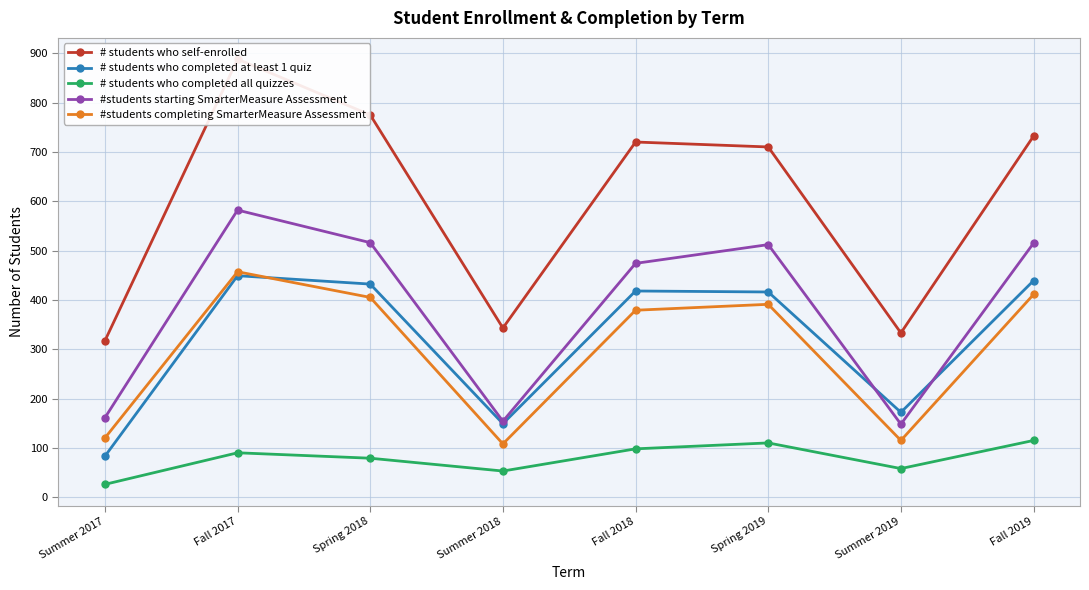

Reading left to right, what are all the values shown in this chart?

# students who self-enrolled: Summer 2017=317	Fall 2017=888	Spring 2018=775	Summer 2018=343	Fall 2018=720	Spring 2019=710	Summer 2019=333	Fall 2019=732
# students who completed at least 1 quiz: Summer 2017=83	Fall 2017=449	Spring 2018=432	Summer 2018=149	Fall 2018=418	Spring 2019=416	Summer 2019=172	Fall 2019=439
# students who completed all quizzes: Summer 2017=26	Fall 2017=90	Spring 2018=79	Summer 2018=53	Fall 2018=98	Spring 2019=110	Summer 2019=58	Fall 2019=115
#students starting SmarterMeasure Assessment: Summer 2017=161	Fall 2017=582	Spring 2018=516	Summer 2018=154	Fall 2018=474	Spring 2019=512	Summer 2019=148	Fall 2019=515
#students completing SmarterMeasure Assessment: Summer 2017=120	Fall 2017=457	Spring 2018=405	Summer 2018=108	Fall 2018=379	Spring 2019=391	Summer 2019=115	Fall 2019=411